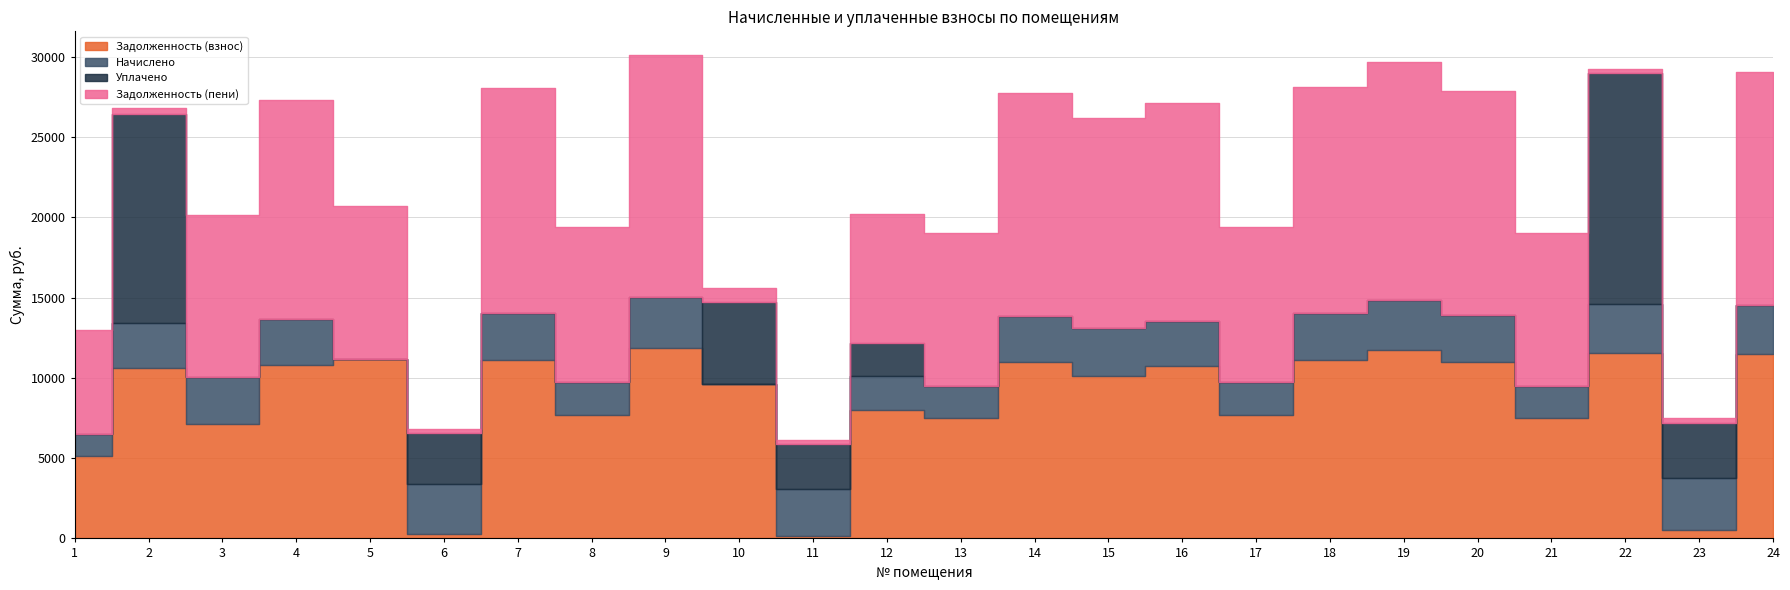

The value of Уплачено at 16 is 4320.6. True or false?

False